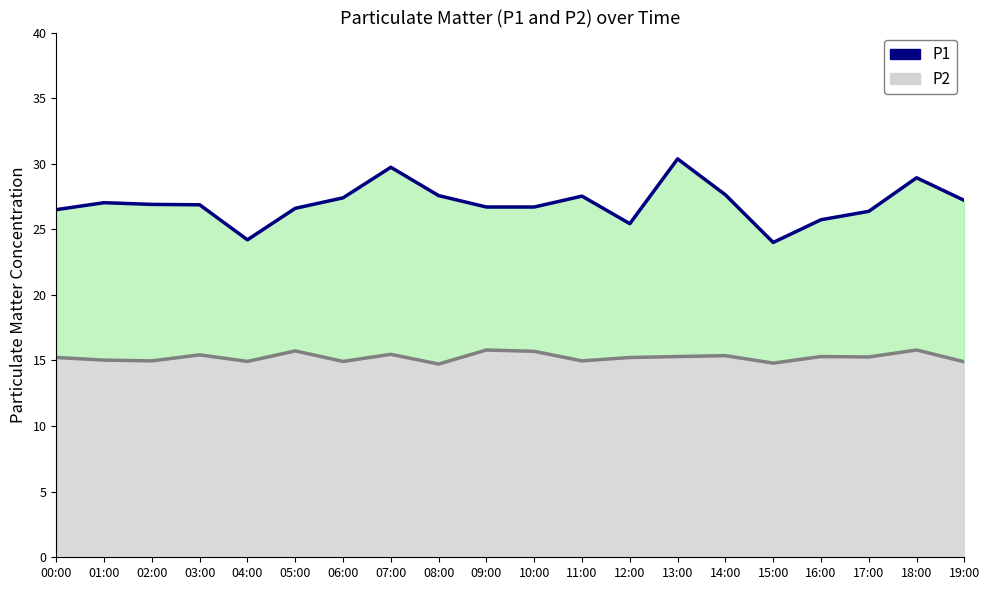

At which category is the sum across all series the highest?

13:00